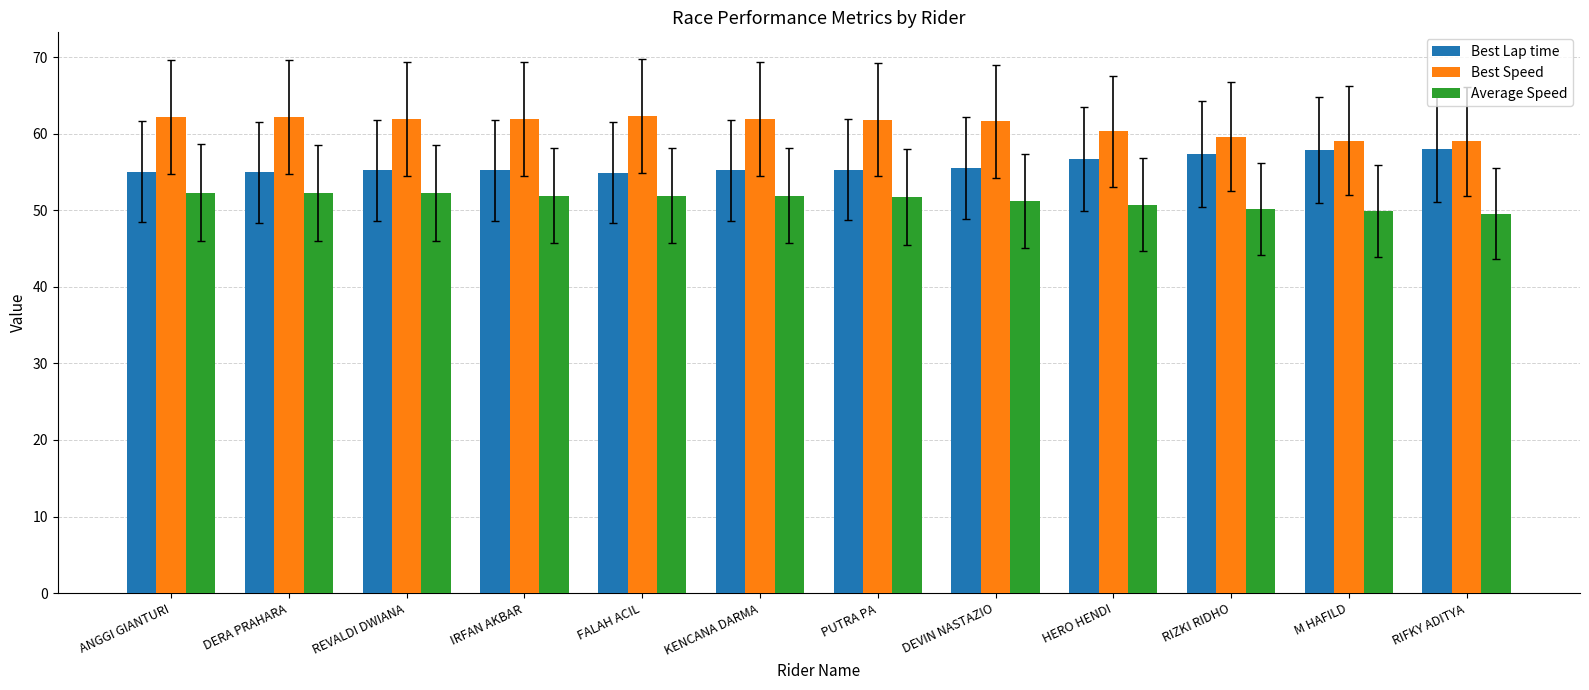

What is the maximum value for Average Speed?

52.3